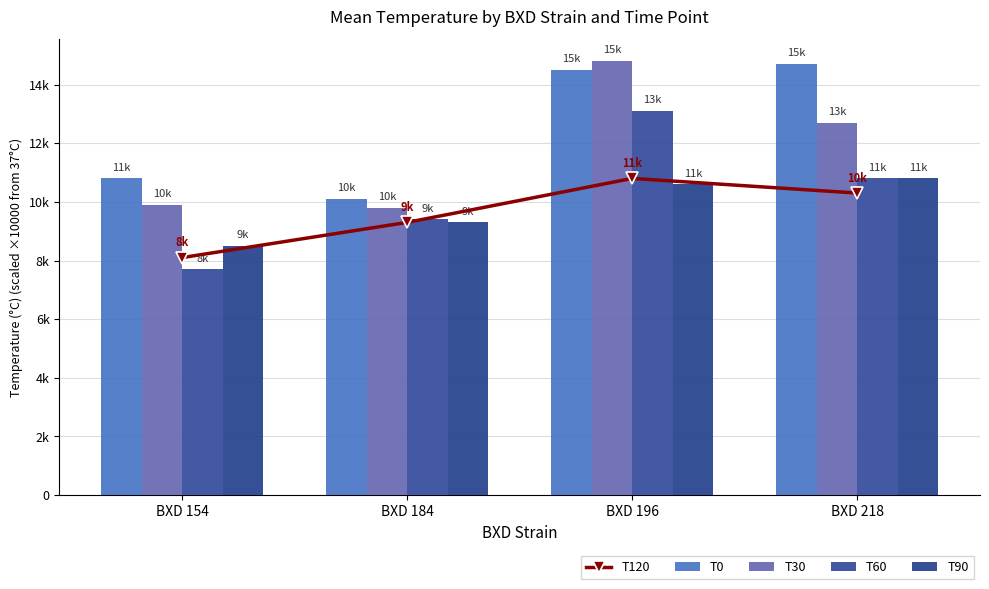

What is the difference between the T0 values at BXD 218 and BXD 196?

200.0